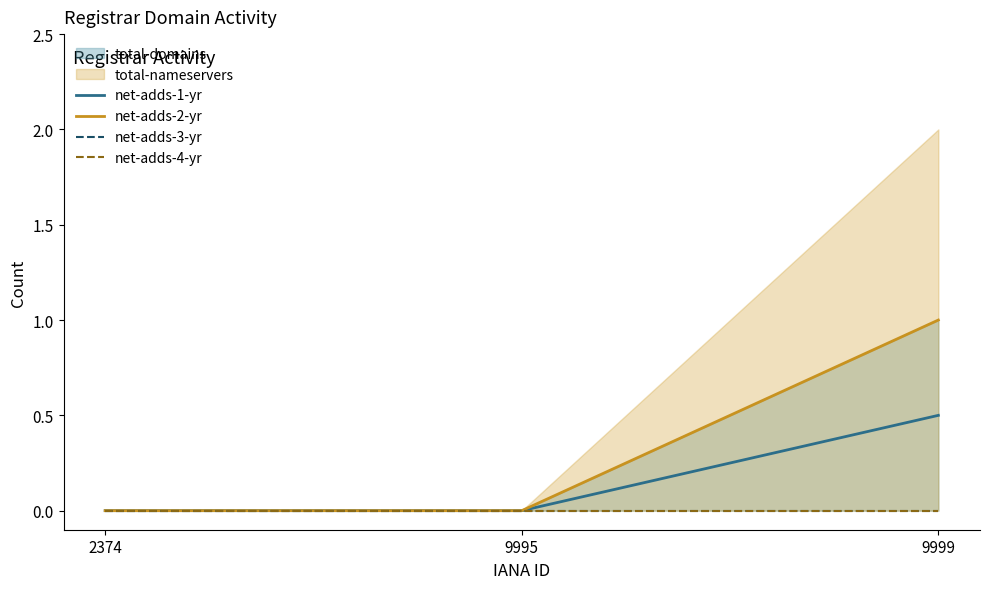

Is it true that net-adds-1-yr equals 0.0 at 9995?

True